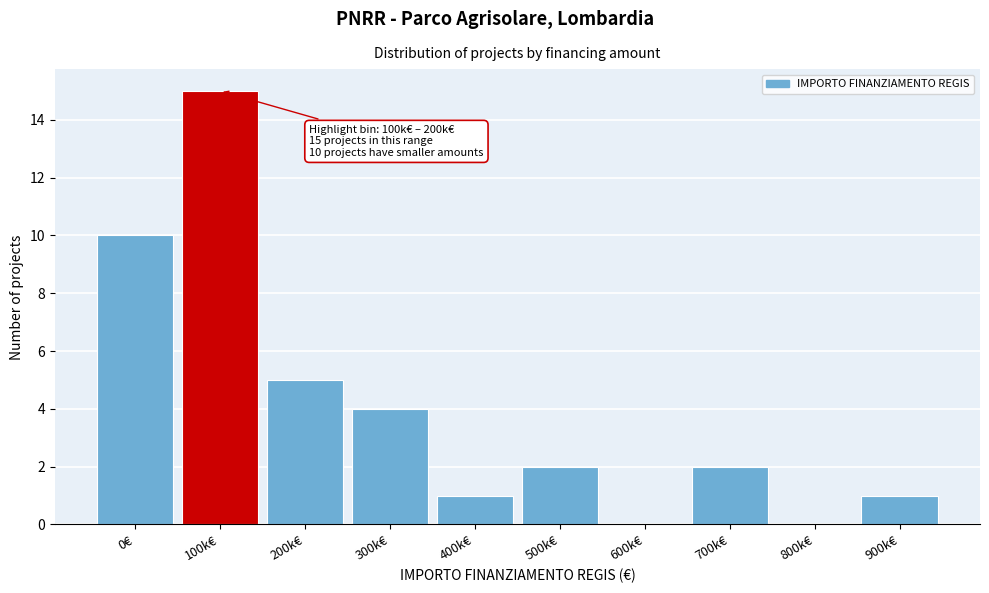

Reading left to right, extract all data points from this chart.

0€=10	100k€=15	200k€=5	300k€=4	400k€=1	500k€=2	600k€=0	700k€=2	800k€=0	900k€=1